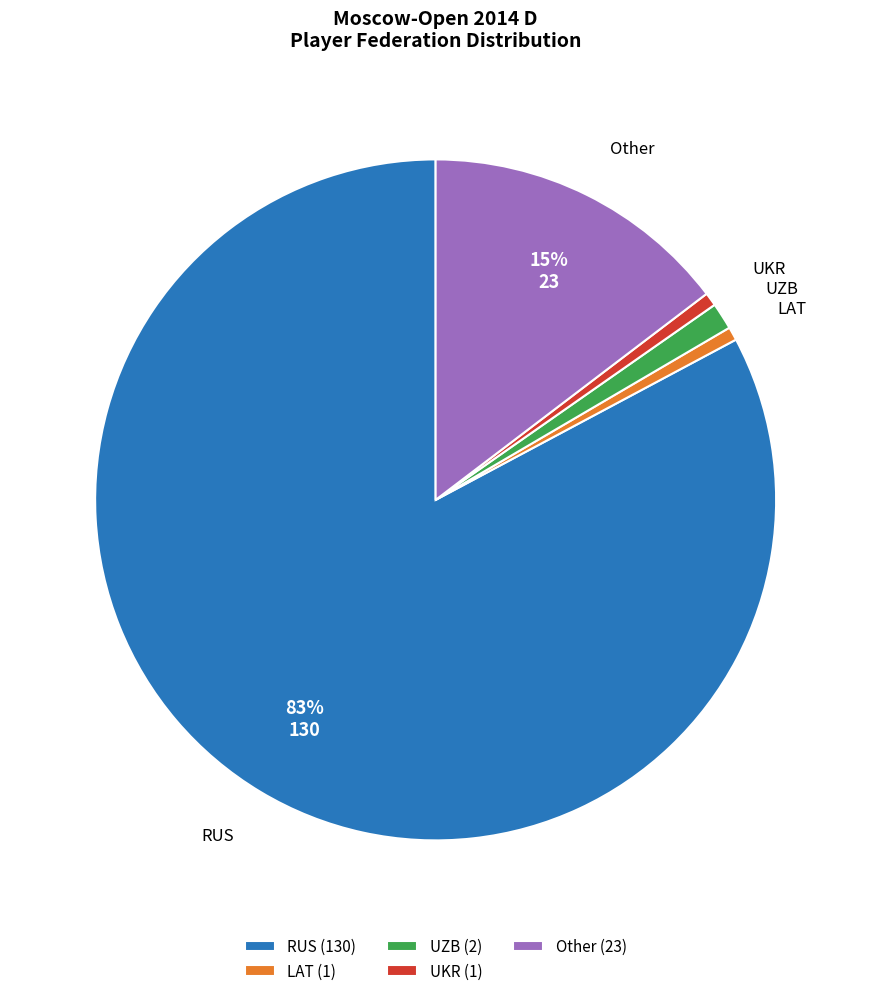

What percentage is the UZB slice, to the nearest percent?

1%